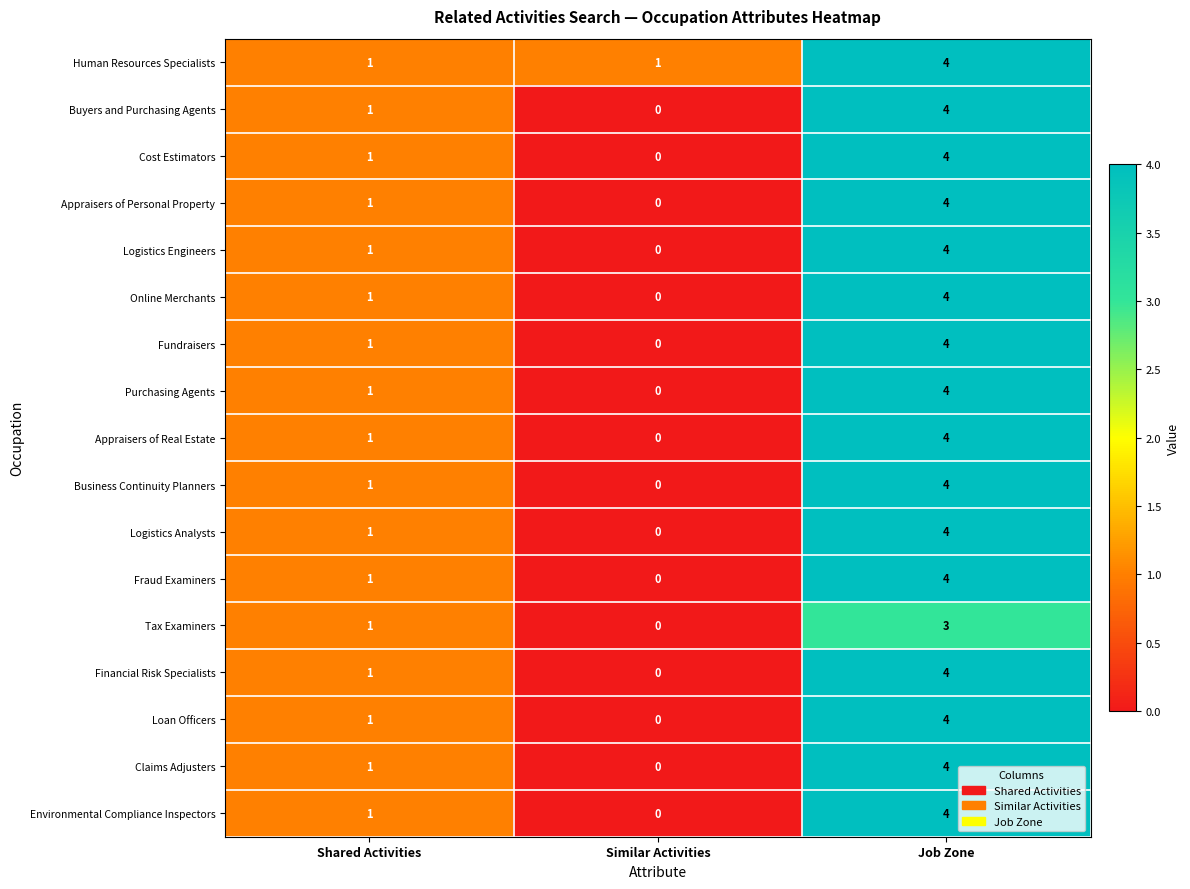

What is the difference between the highest and lowest values at Similar Activities?

1